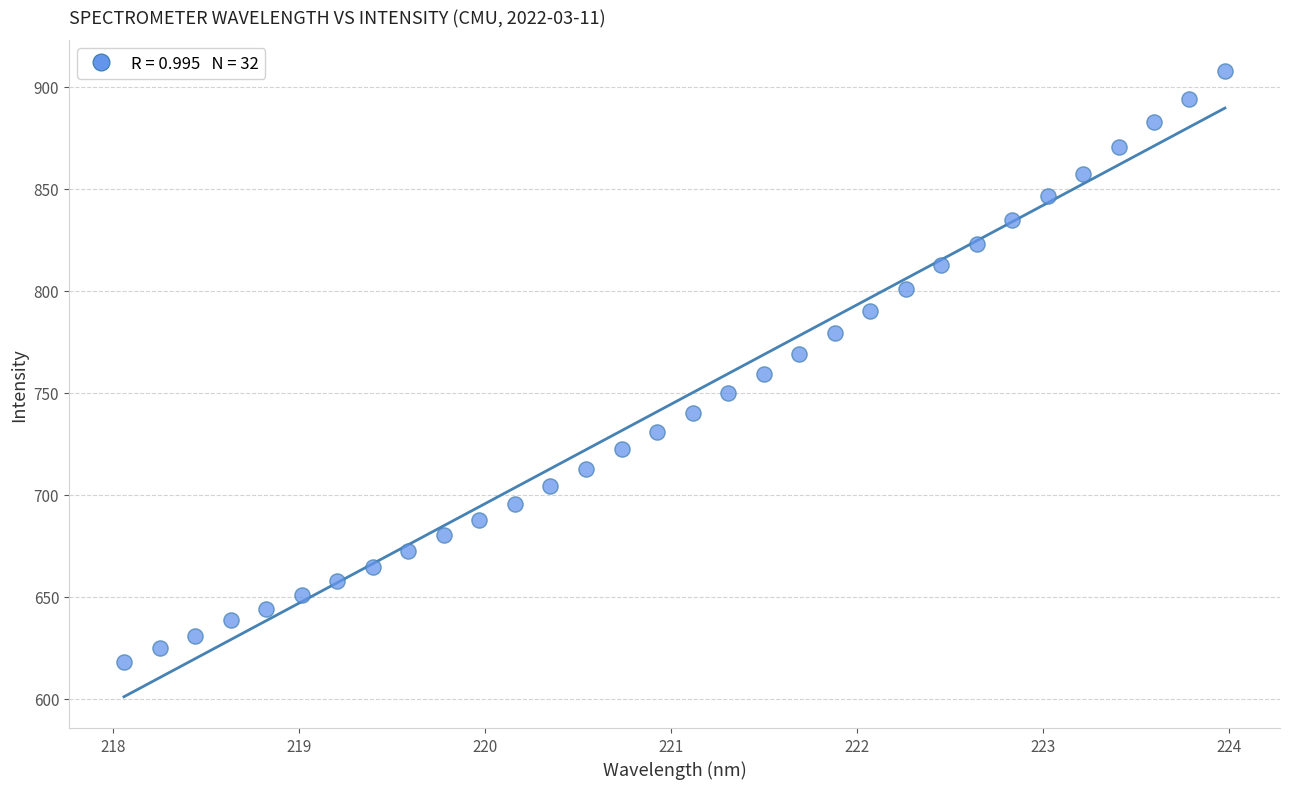

What is the range of Y values (max minus min)?

289.6